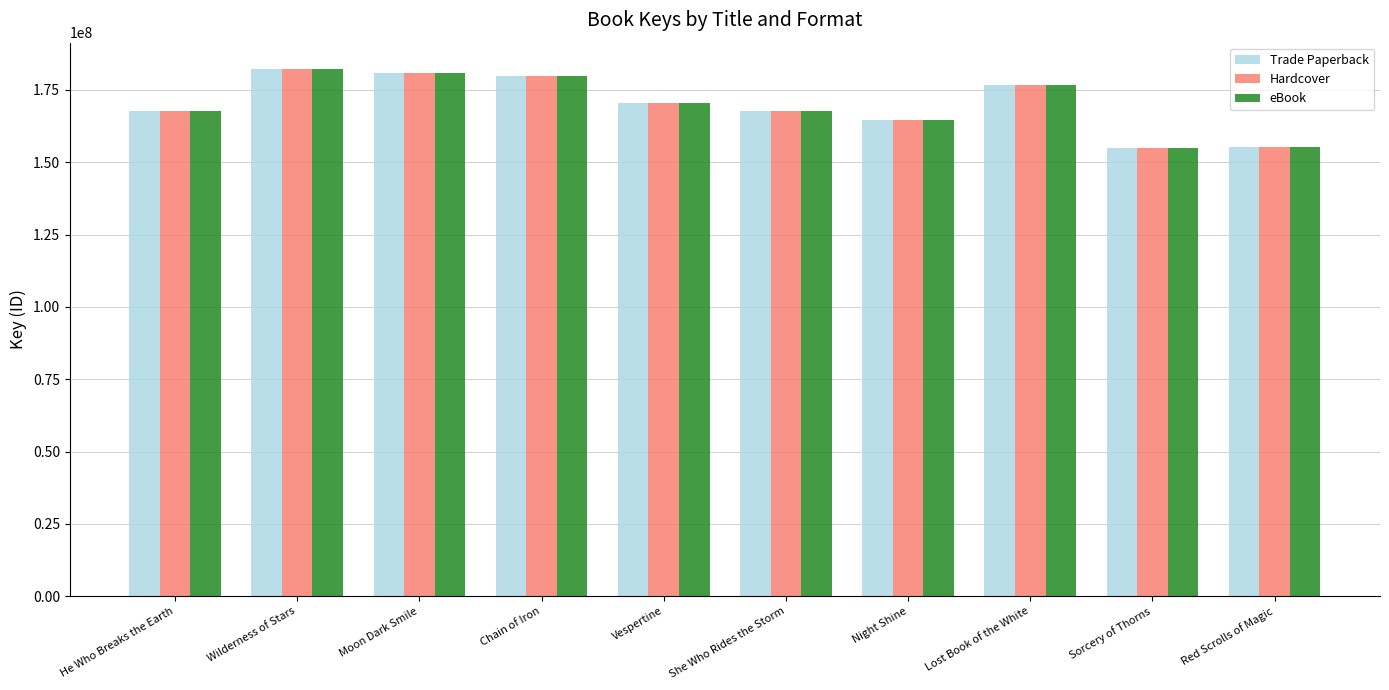

What is the difference between the maximum and second lowest values in the Hardcover series?

27074697